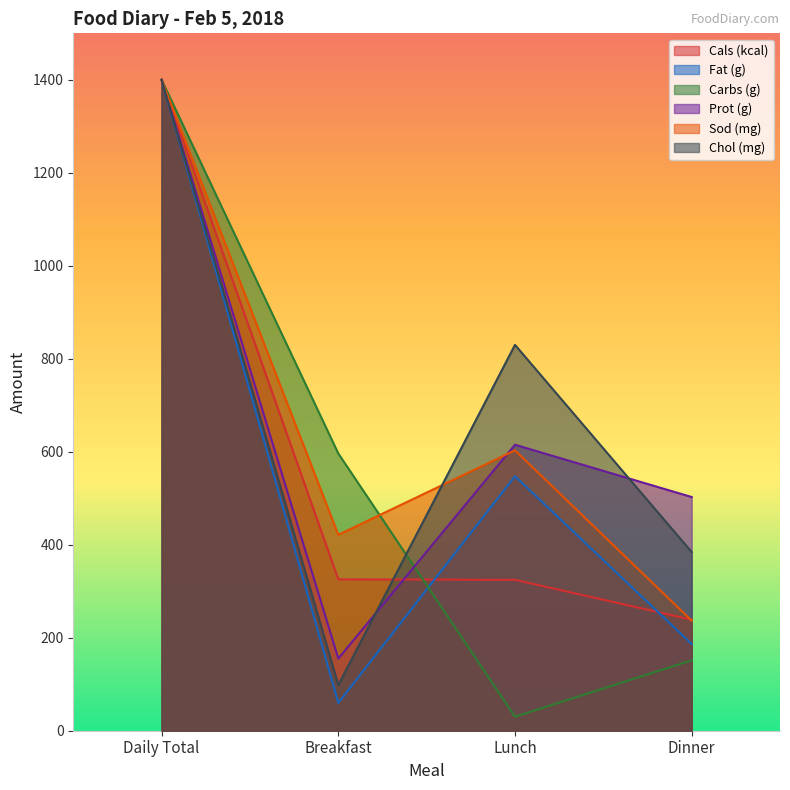

What is the total value across all series at Daily Total?

8400.0